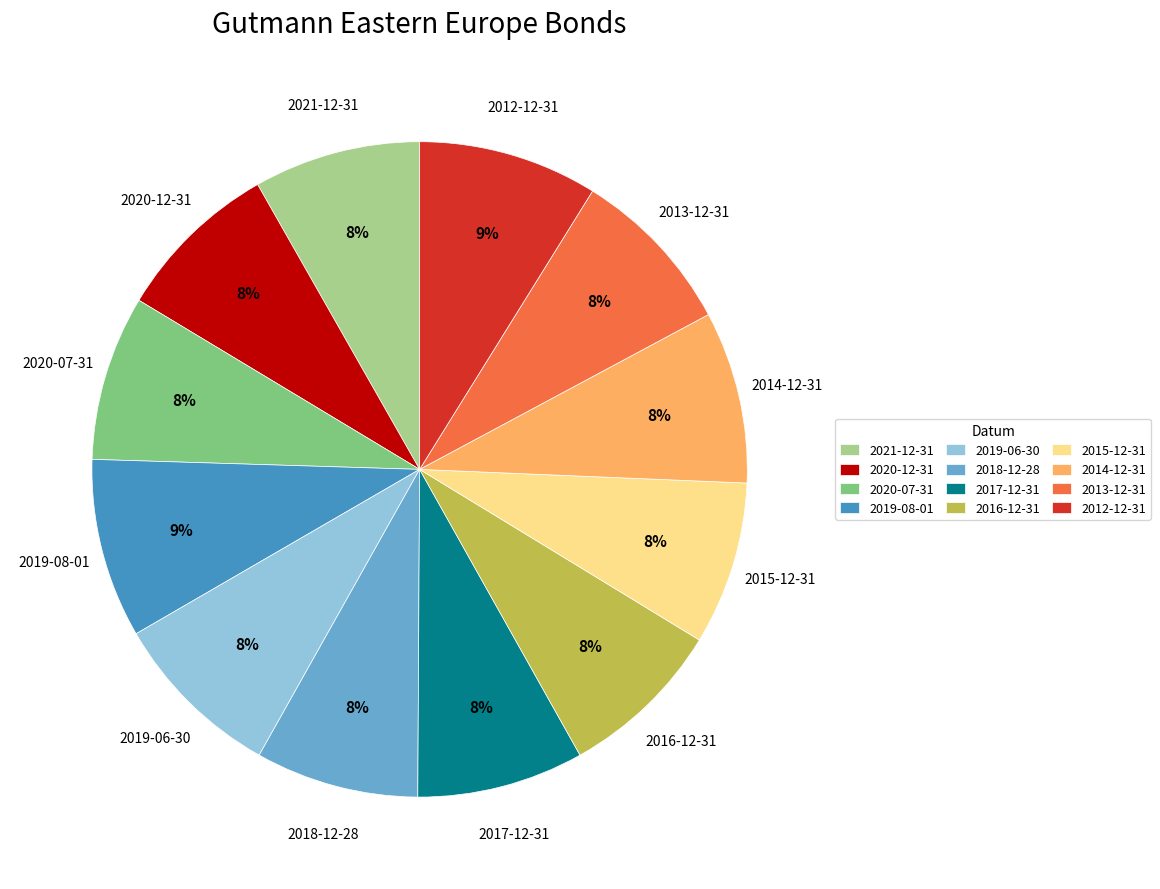

True or false: 2012-12-31 accounts for 20% of the total.

False